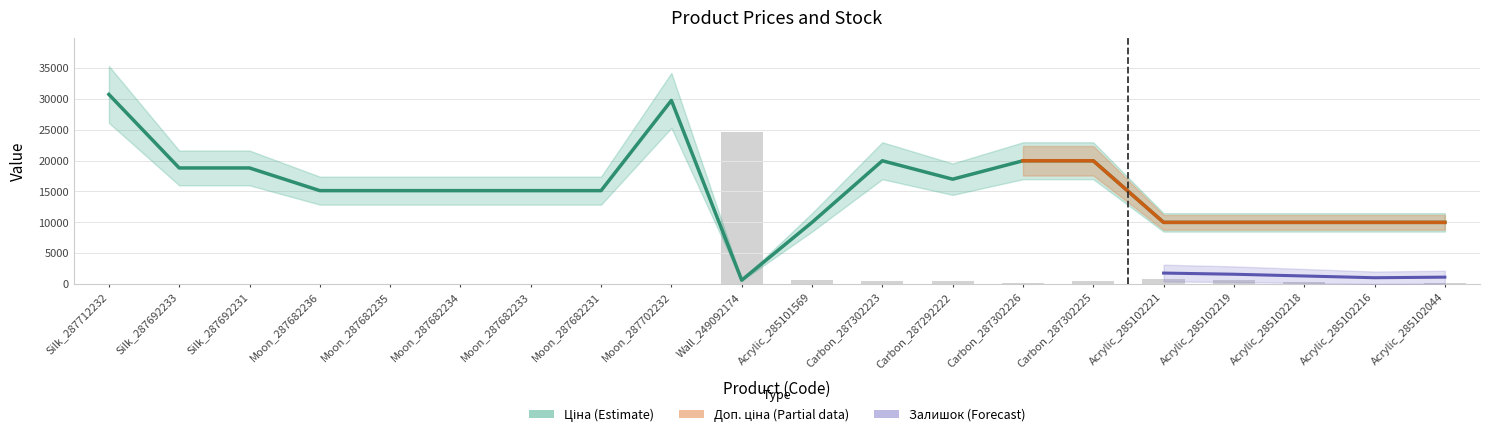

Which series has the widest spread of values?

Ціна